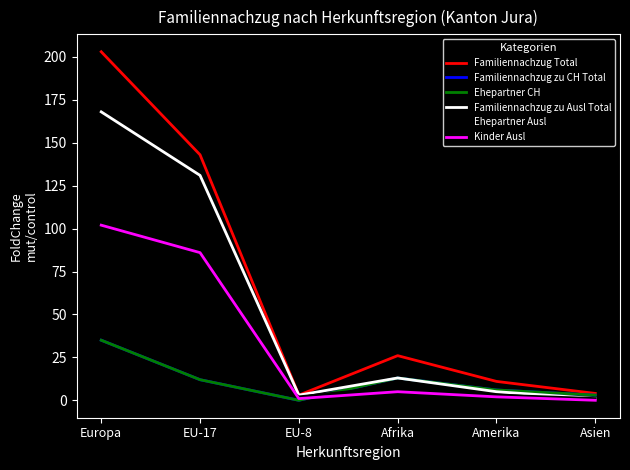

Where is the first local minimum for Familiennachzug Total?

EU-8